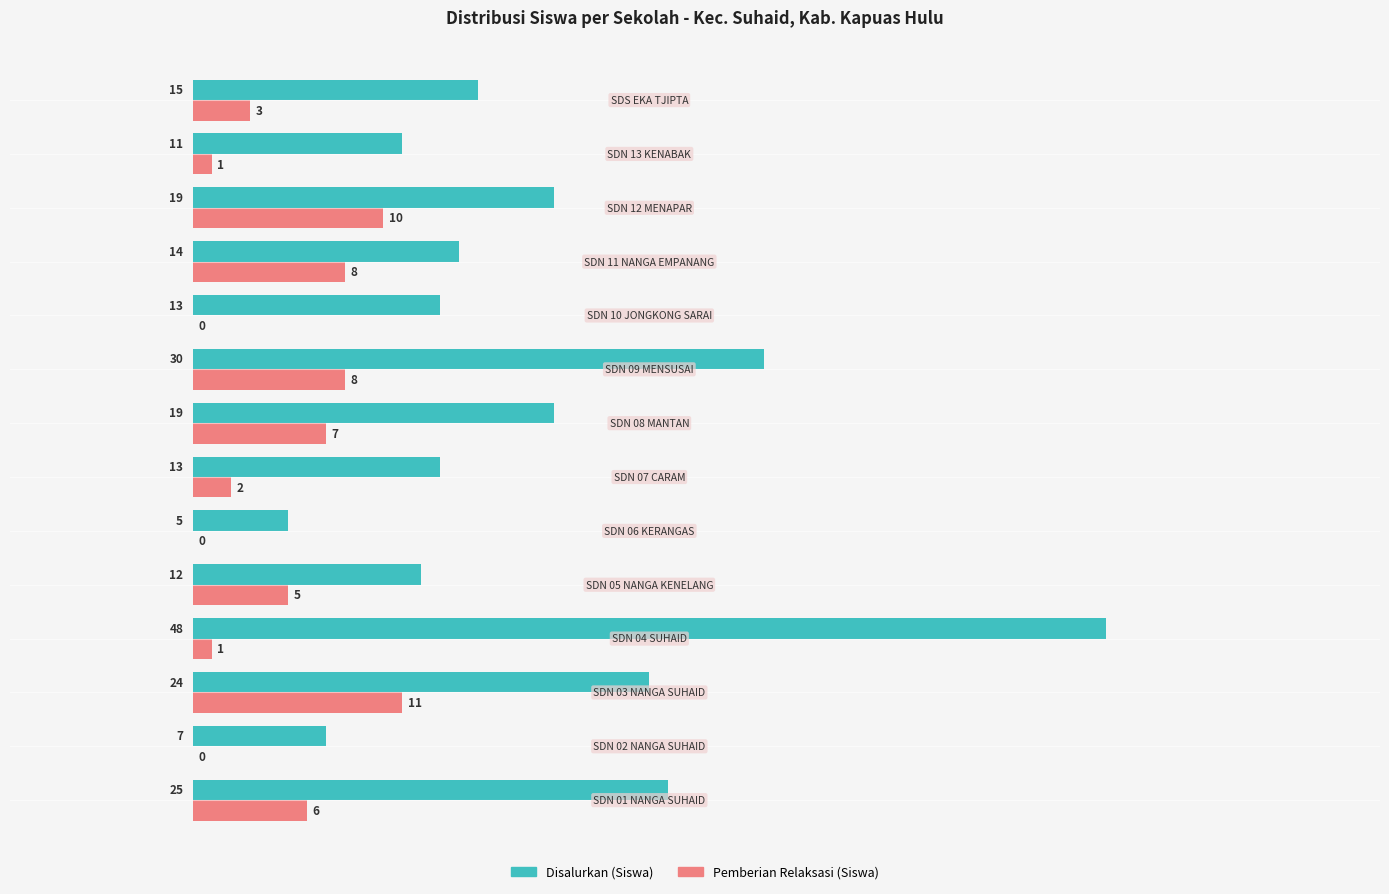

What is the sum of all Disalurkan (Siswa) values?

255